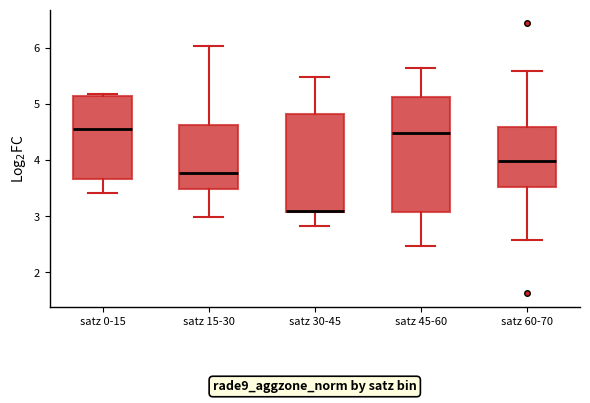

Reading left to right, transcribe this box plot: for each box, give where its median line is, the range the box spans, and where its two whiskers end, as read against the y-axis. The values are not printed on the chart, so give them approximately, as read against the axis.

satz 0-15: median 4.6, box 3.7 to 5.1, whiskers 3.4 to 5.2
satz 15-30: median 3.8, box 3.5 to 4.6, whiskers 3.0 to 6.0
satz 30-45: median 3.1 (just above the box's lower edge), box 3.1 to 4.8, whiskers 2.8 to 5.5
satz 45-60: median 4.5, box 3.1 to 5.1, whiskers 2.5 to 5.7
satz 60-70: median 4.0, box 3.5 to 4.6, whiskers 2.6 to 5.6